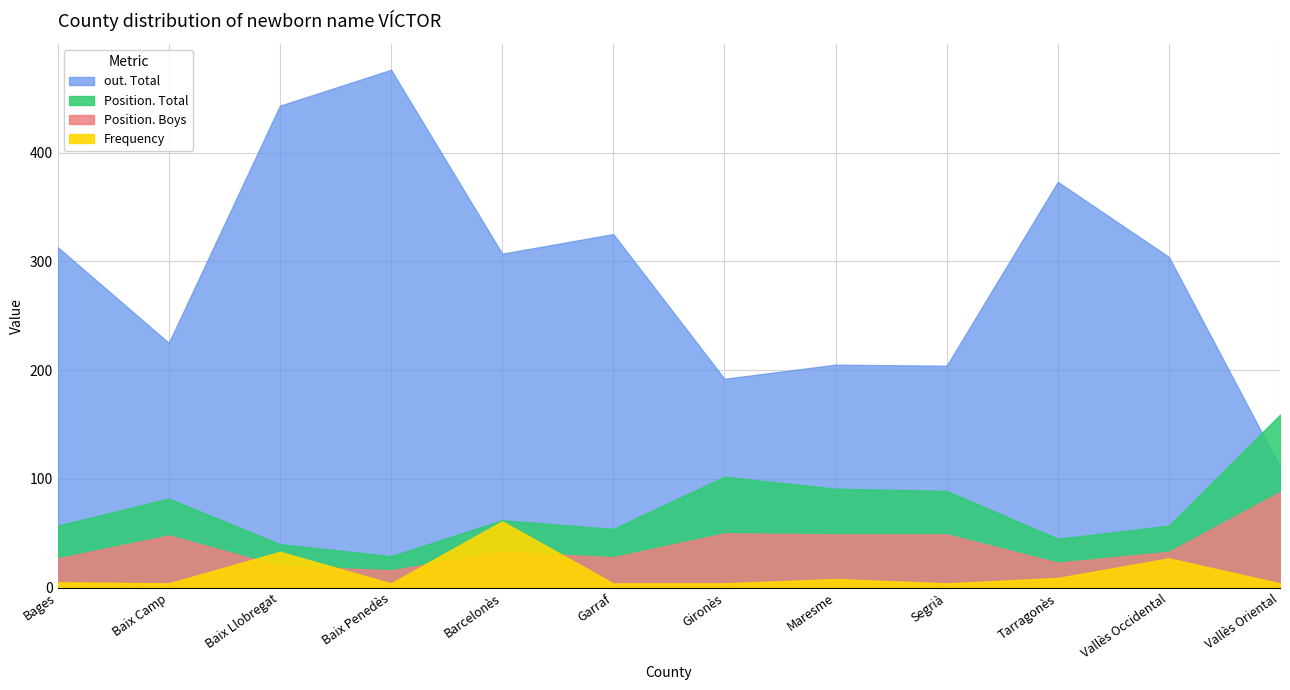

In Position. Total, how many points are higher than both neighbors (excluding endpoints)?

3